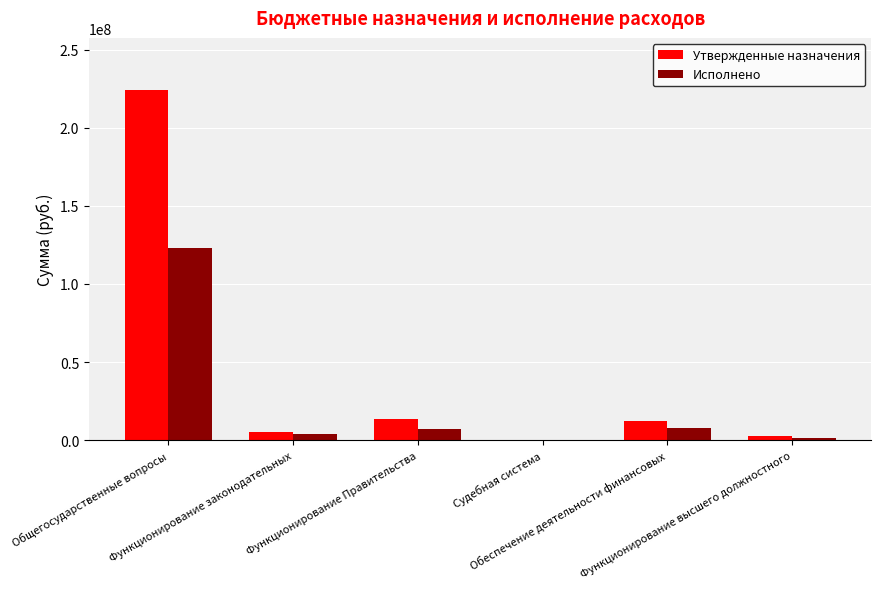

What is the sum of all Утвержденные назначения values?

257915602.0